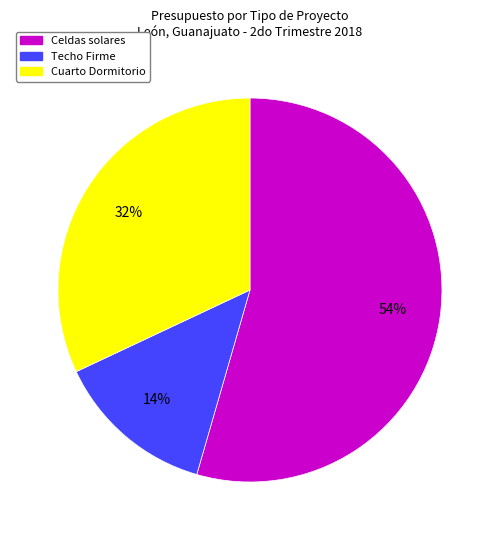

To the nearest percent, what is the average slice percentage?

33%